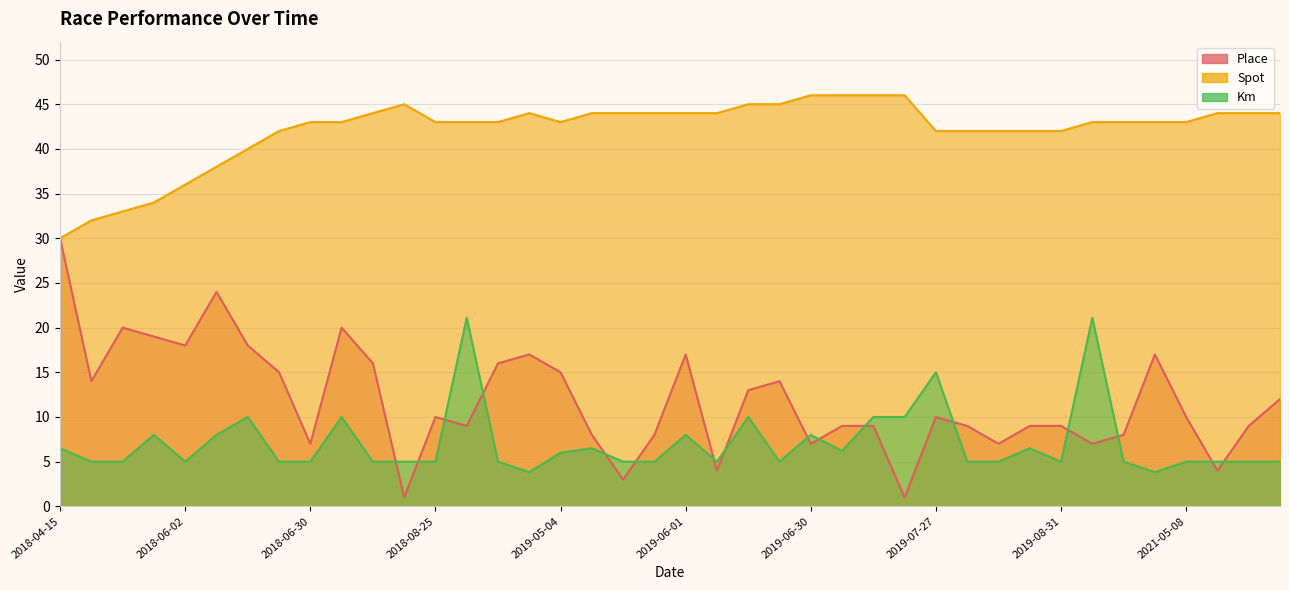

Reading left to right, what are all the values shown in this chart?

Place: 2018-04-15=30.0	2018-04-28=14.0	2018-05-12=20.0	2018-05-20=19.0	2018-06-02=18.0	2018-06-10=24.0	2018-06-16=18.0	2018-06-23=15.0	2018-06-30=7.0	2018-07-22=20.0	2018-07-28=16.0	2018-08-11=1.0	2018-08-25=10.0	2018-09-02=9.0	2018-09-08=16.0	2018-09-15=17.0	2019-05-04=15.0	2019-05-12=8.0	2019-05-18=3.0	2019-05-26=8.0	2019-06-01=17.0	2019-06-08=4.0	2019-06-15=13.0	2019-06-22=14.0	2019-06-30=7.0	2019-07-06=9.0	2019-07-14=9.0	2019-07-21=1.0	2019-07-27=10.0	2019-08-03=9.0	2019-08-17=7.0	2019-08-25=9.0	2019-08-31=9.0	2019-09-08=7.0	2019-09-14=8.0	2019-09-21=17.0	2021-05-08=10.0	2021-05-15=4.0	2021-06-26=9.0	2021-07-03=12.0
Spot: 2018-04-15=30.0	2018-04-28=32.0	2018-05-12=33.0	2018-05-20=34.0	2018-06-02=36.0	2018-06-10=38.0	2018-06-16=40.0	2018-06-23=42.0	2018-06-30=43.0	2018-07-22=43.0	2018-07-28=44.0	2018-08-11=45.0	2018-08-25=43.0	2018-09-02=43.0	2018-09-08=43.0	2018-09-15=44.0	2019-05-04=43.0	2019-05-12=44.0	2019-05-18=44.0	2019-05-26=44.0	2019-06-01=44.0	2019-06-08=44.0	2019-06-15=45.0	2019-06-22=45.0	2019-06-30=46.0	2019-07-06=46.0	2019-07-14=46.0	2019-07-21=46.0	2019-07-27=42.0	2019-08-03=42.0	2019-08-17=42.0	2019-08-25=42.0	2019-08-31=42.0	2019-09-08=43.0	2019-09-14=43.0	2019-09-21=43.0	2021-05-08=43.0	2021-05-15=44.0	2021-06-26=44.0	2021-07-03=44.0
Km: 2018-04-15=6.5	2018-04-28=5.0	2018-05-12=5.0	2018-05-20=8.0	2018-06-02=5.0	2018-06-10=8.0	2018-06-16=10.0	2018-06-23=5.0	2018-06-30=5.0	2018-07-22=10.0	2018-07-28=5.0	2018-08-11=5.0	2018-08-25=5.0	2018-09-02=21.1	2018-09-08=5.0	2018-09-15=3.8	2019-05-04=6.0	2019-05-12=6.5	2019-05-18=5.0	2019-05-26=5.0	2019-06-01=8.0	2019-06-08=5.0	2019-06-15=10.0	2019-06-22=5.0	2019-06-30=8.0	2019-07-06=6.2	2019-07-14=10.0	2019-07-21=10.0	2019-07-27=15.0	2019-08-03=5.0	2019-08-17=5.0	2019-08-25=6.5	2019-08-31=5.0	2019-09-08=21.1	2019-09-14=5.0	2019-09-21=3.8	2021-05-08=5.0	2021-05-15=5.0	2021-06-26=5.0	2021-07-03=5.0